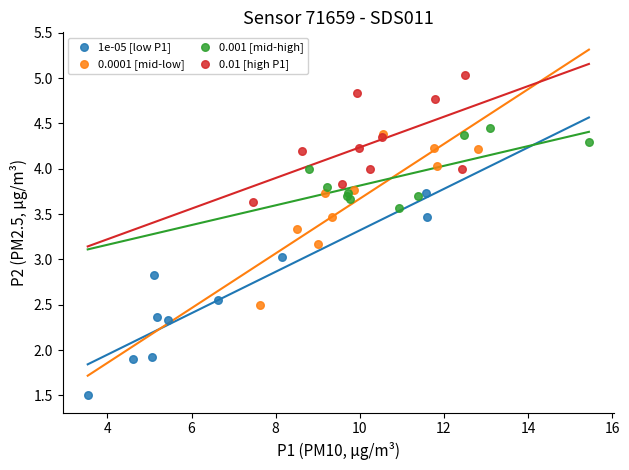

What are all the series names shown in the legend?

1e-05 [low P1], 0.0001 [mid-low], 0.001 [mid-high], 0.01 [high P1]